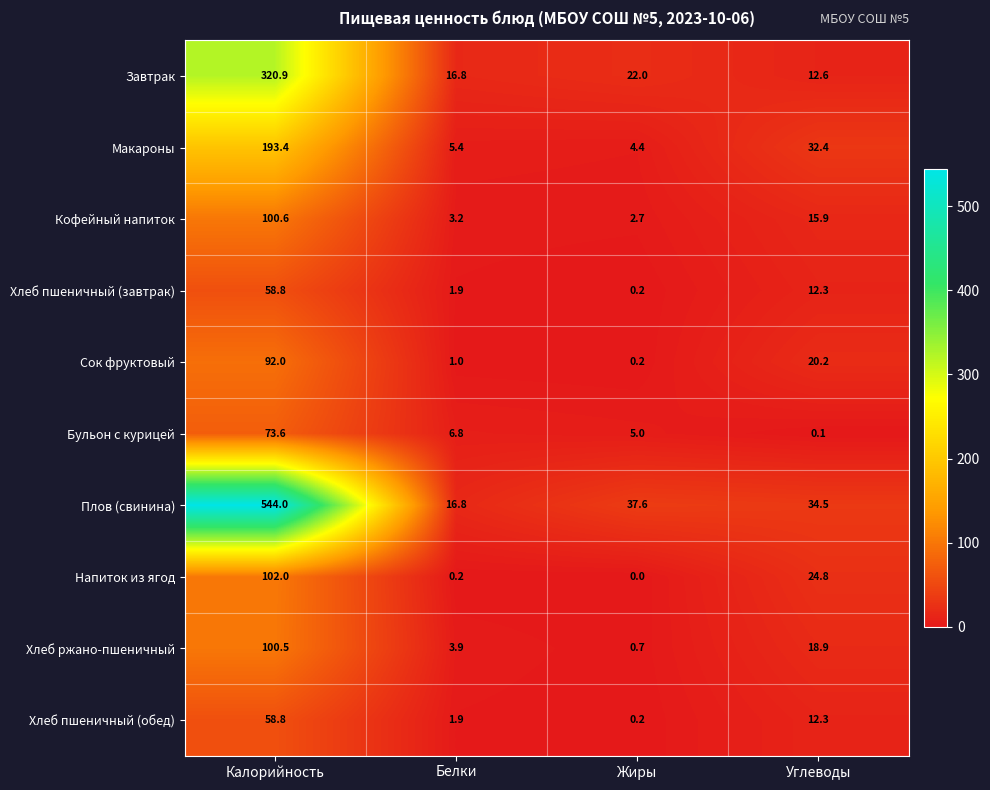

What is the difference between the highest and lowest values at Углеводы?

34.4